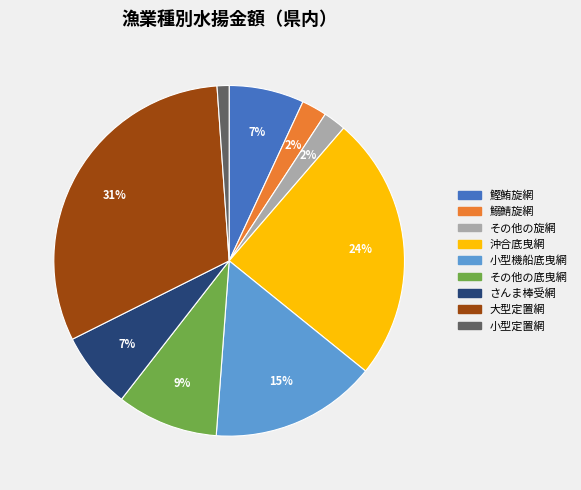

Which category has the biggest portion of the pie?

大型定置網